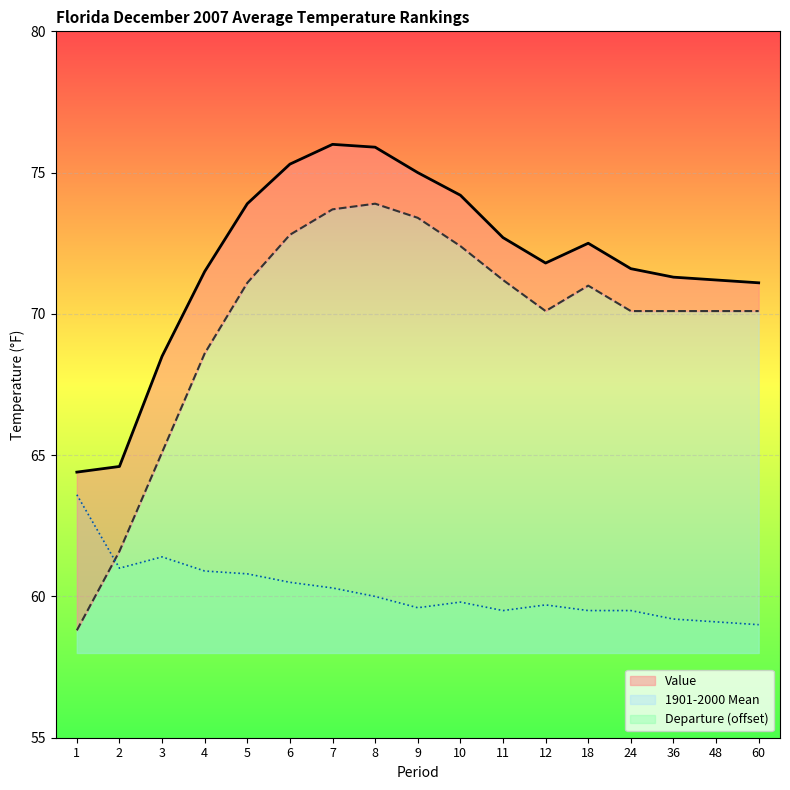

How many values in the 1901-2000 Mean series exceed 70?

13